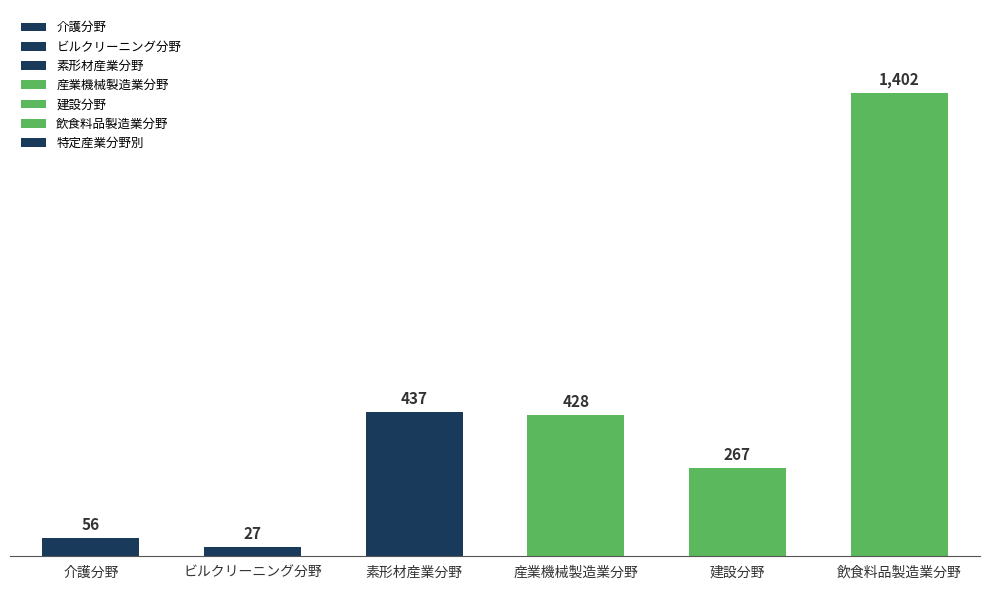

True or false: the data shows 411 at 飲食料品製造業分野.

False